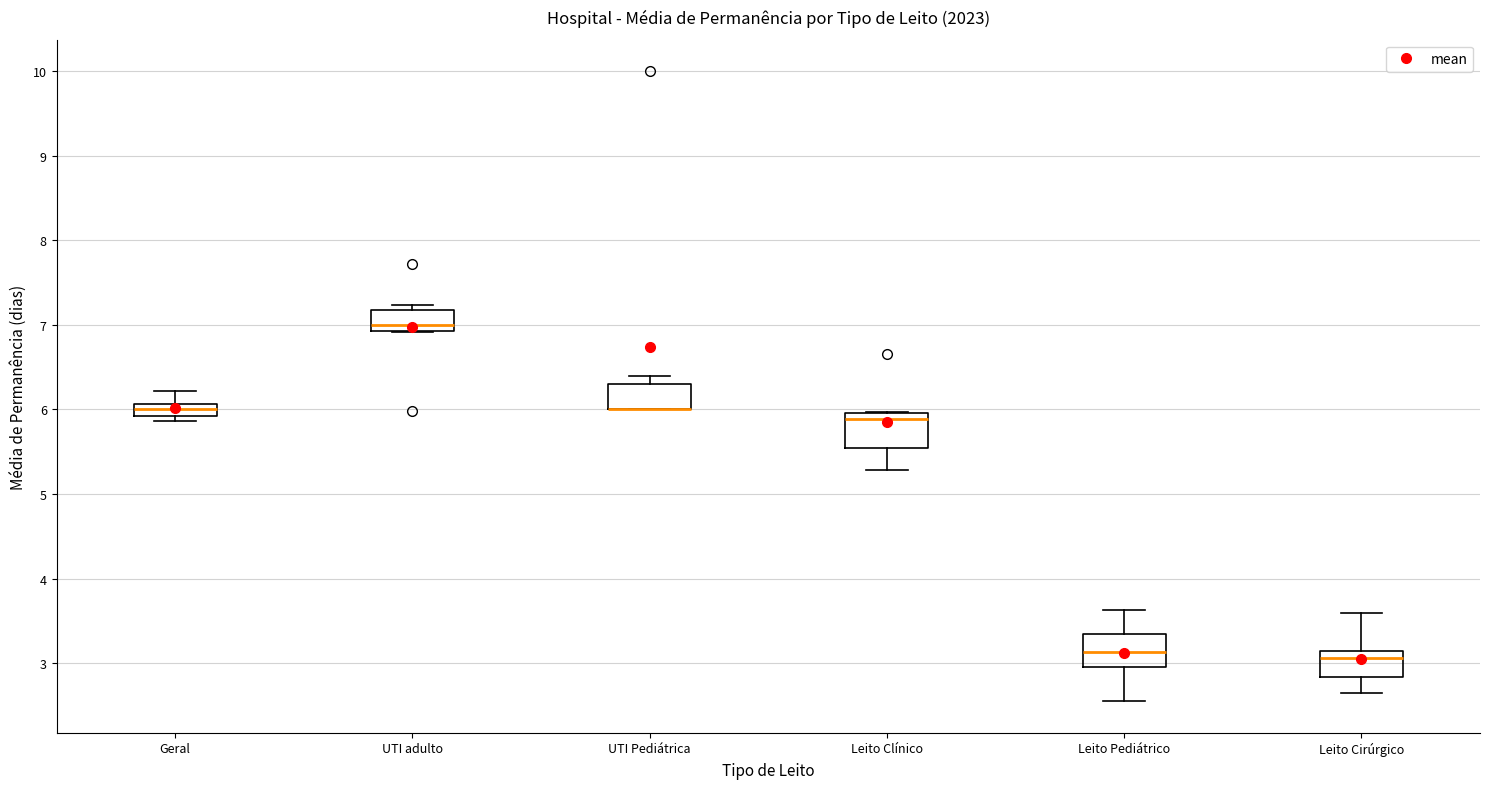

Where is the lower edge of the box for Geral on the y-axis? The values are not printed on the chart, so give them approximately, as read against the axis.

5.9